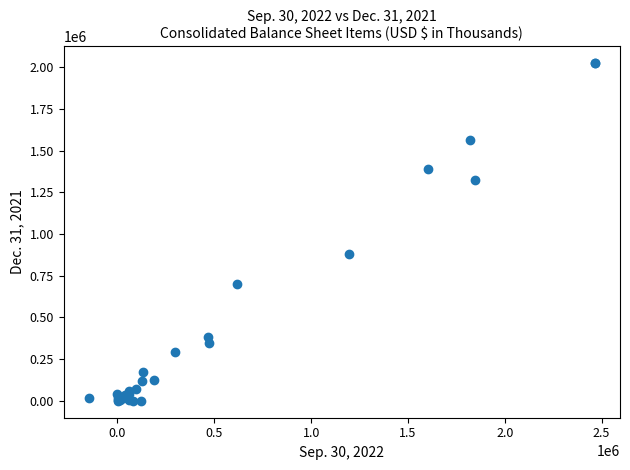

What Y value in the scatter plot is closest to 1012827?

881344